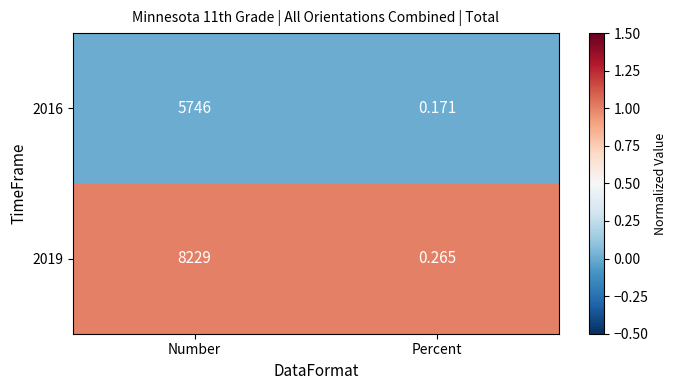

Where is 2016 nearest to the value 2873?

Percent